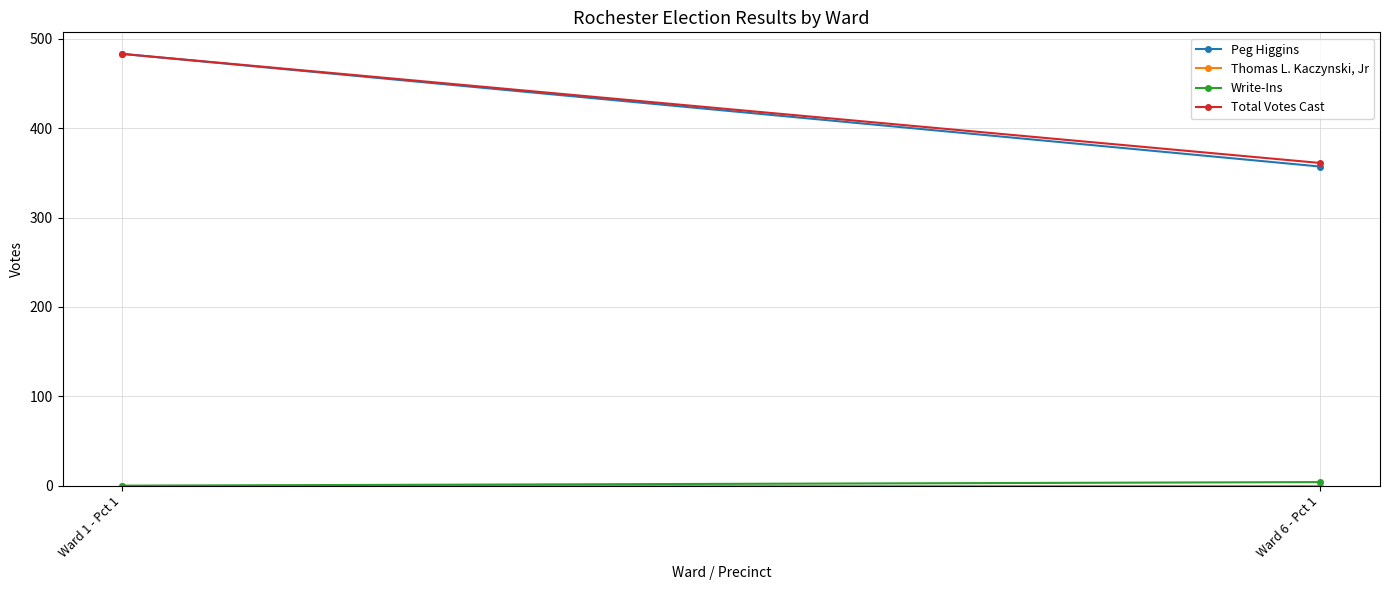

What is the label of the 1st point from the left?

Ward 1 - Pct 1